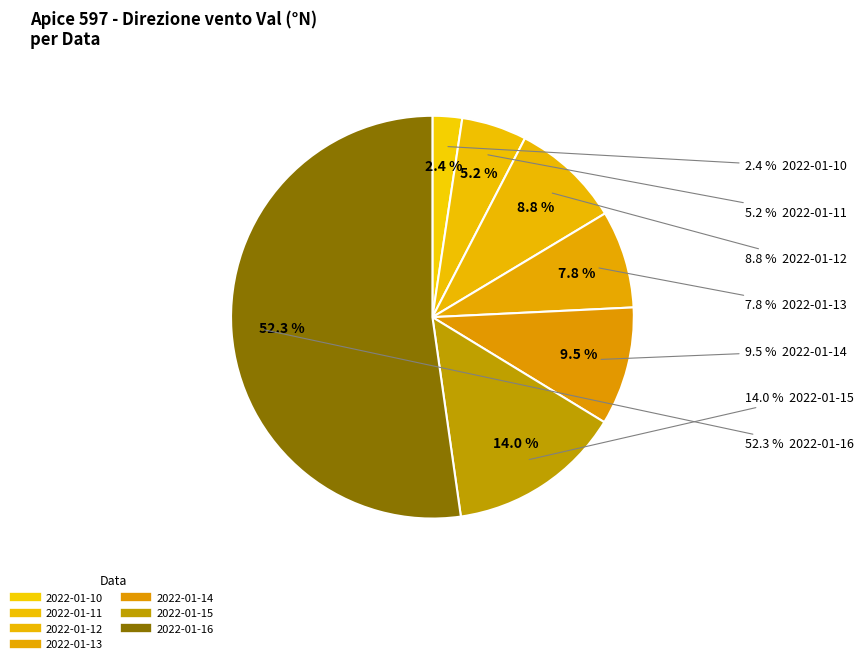

Does 2022-01-16 account for over 50% of the chart?

Yes